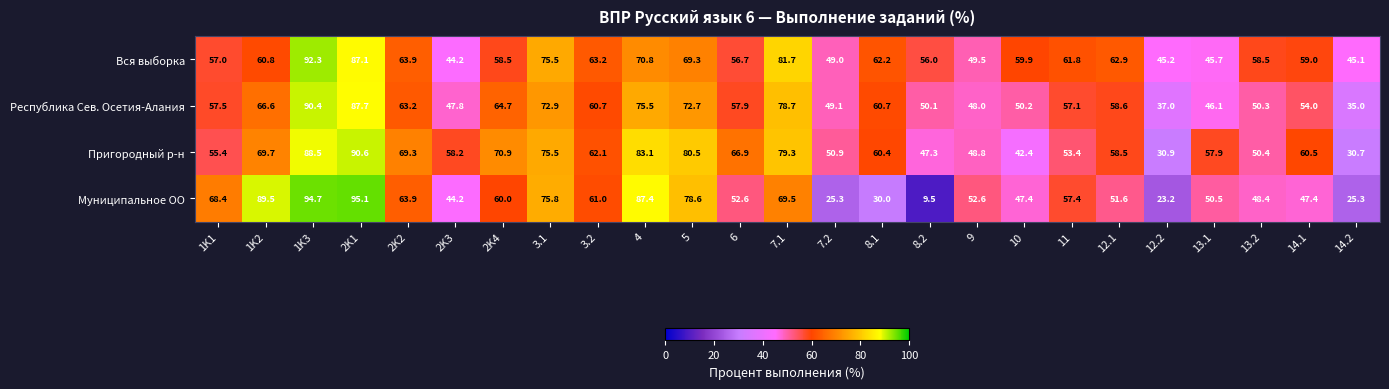

How many series are shown in this chart?

4